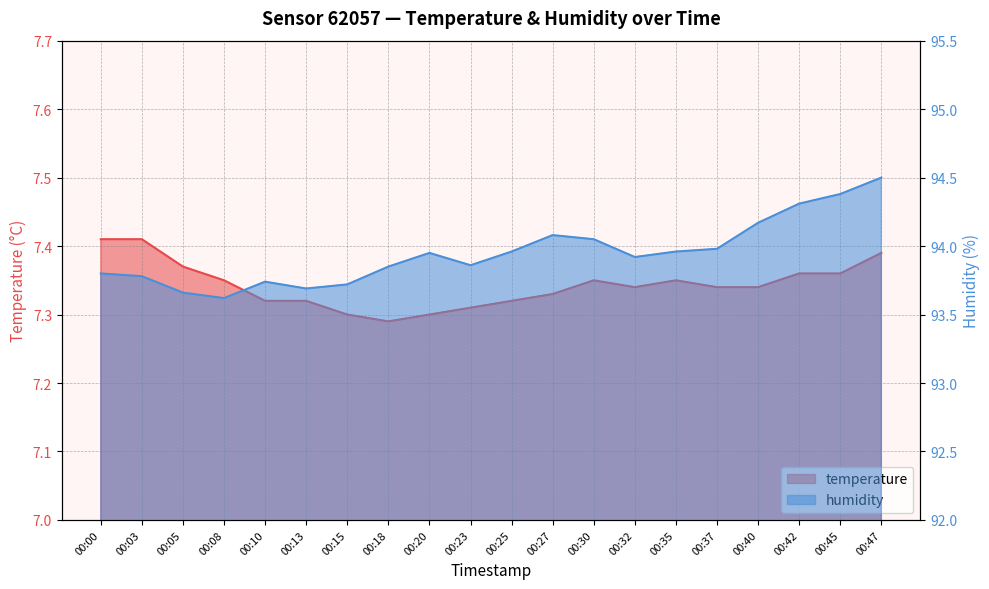

What is the value of the temperature point at the 9th from the left?

7.3